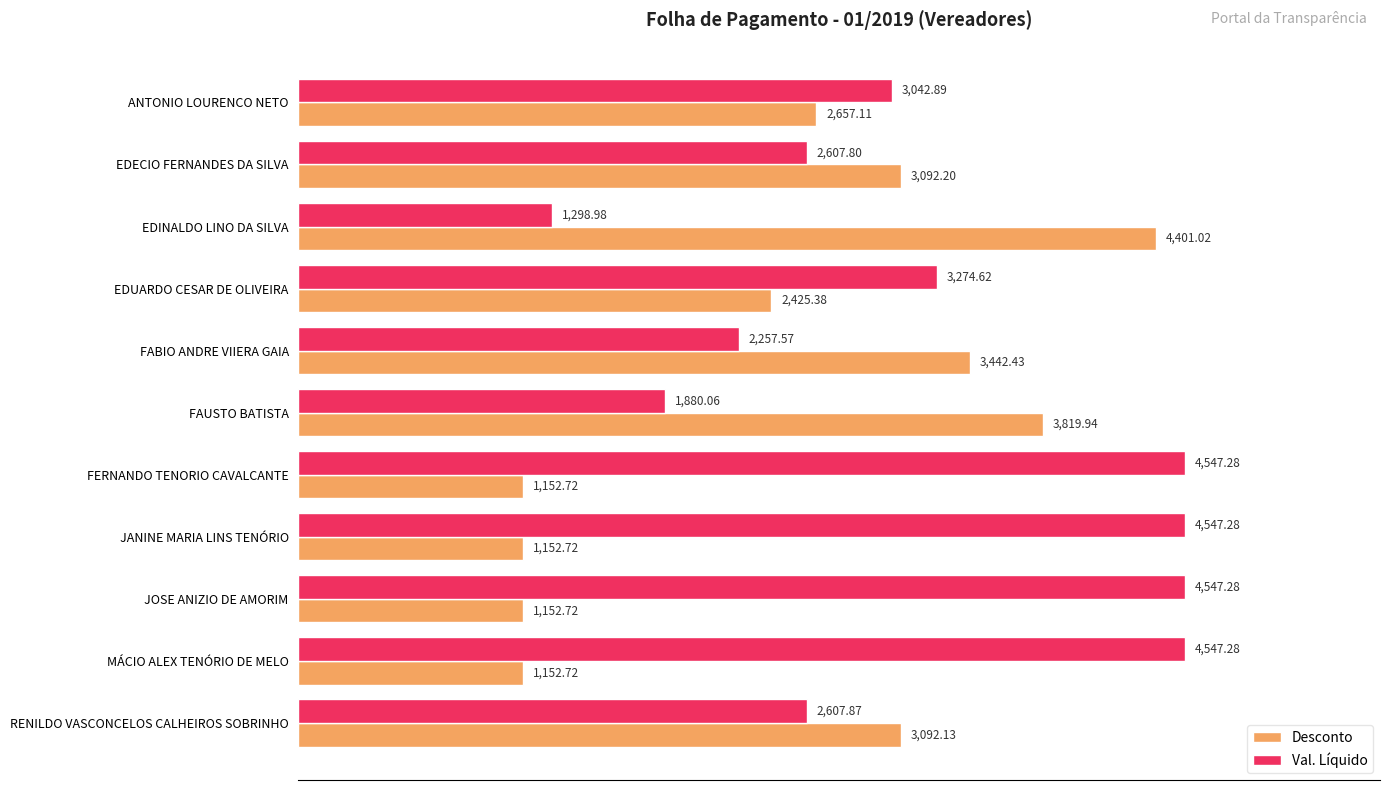

What is the difference between the second highest and minimum values in the Desconto series?

2667.2